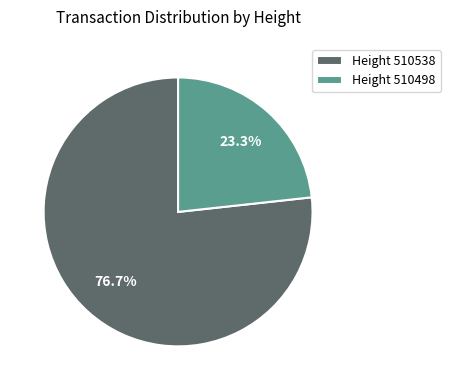

Is the sum of Height 510538 and Height 510498 greater than half?

Yes